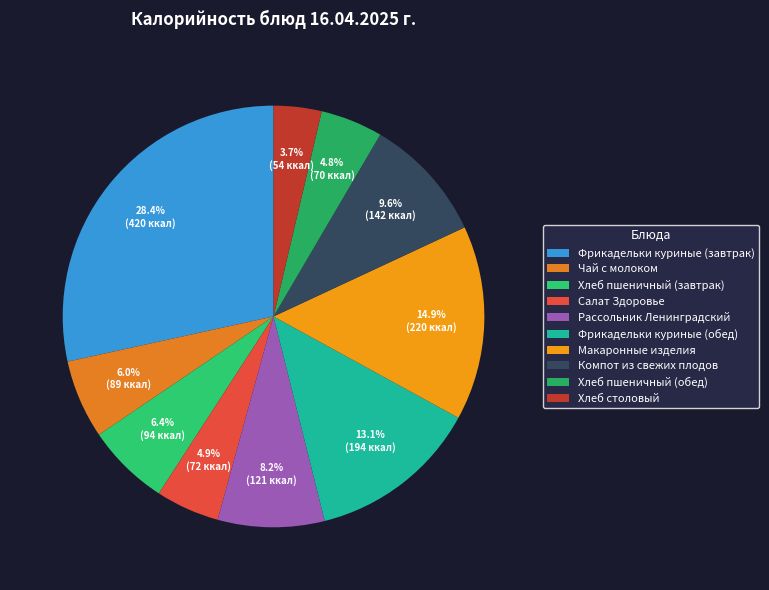

Do Макаронные изделия and Фрикадельки куриные (обед) together represent more than half of the pie?

No